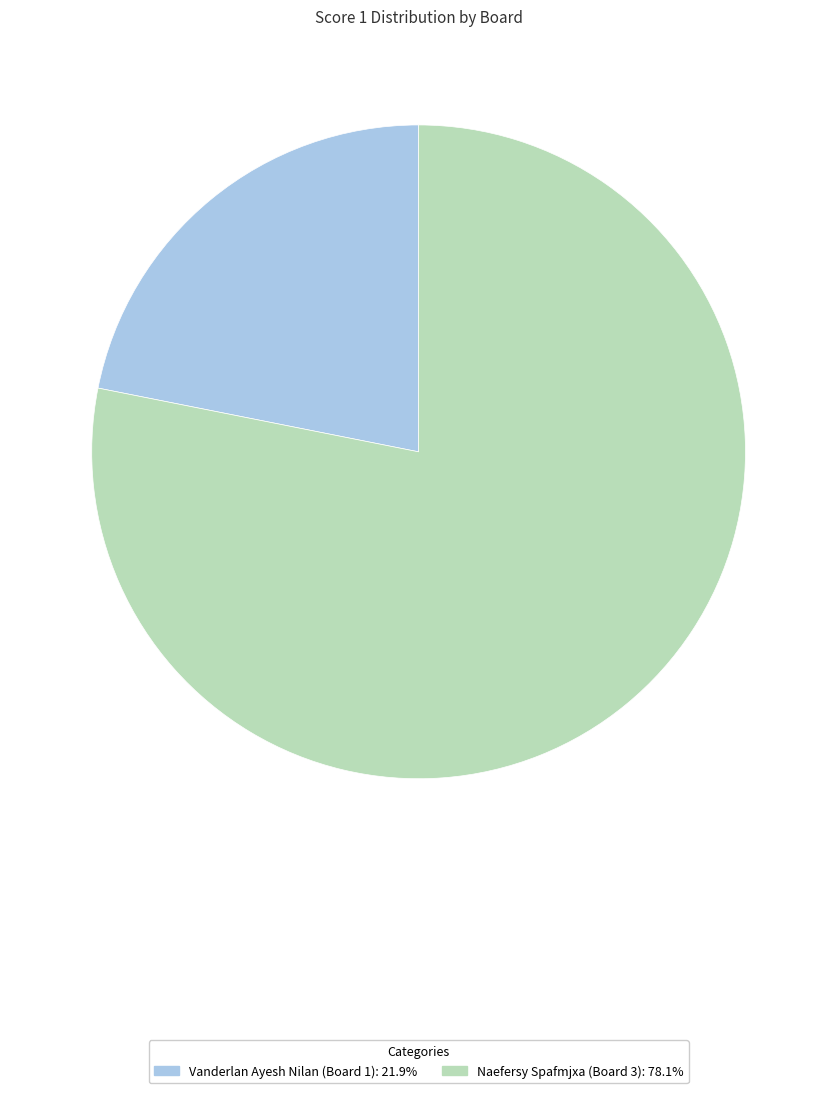

Between Naefersy Spafmjxa (Board 3) and Vanderlan Ayesh Nilan (Board 1), which is larger?

Naefersy Spafmjxa (Board 3)